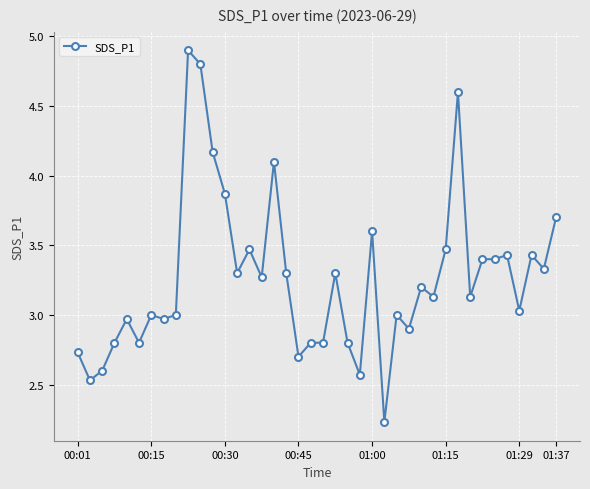

What is the value of the 20th point from the left?

2.8